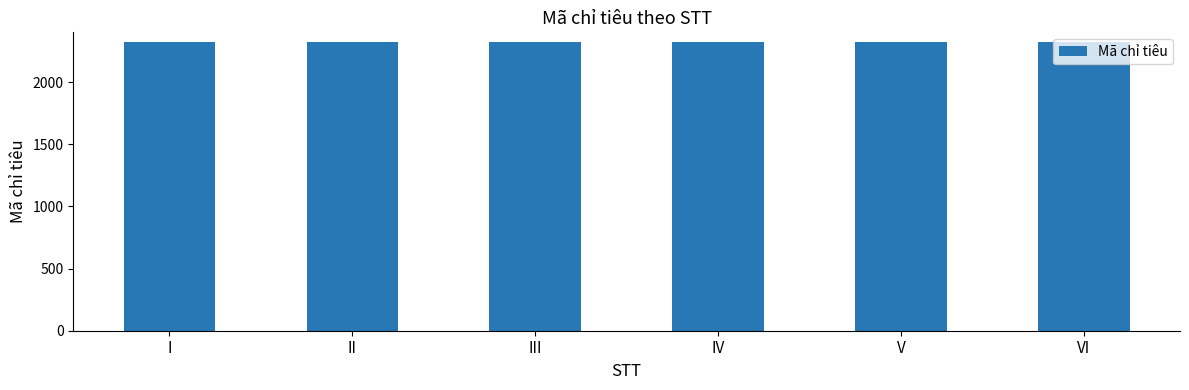

What is the difference between the values at I and V?

4